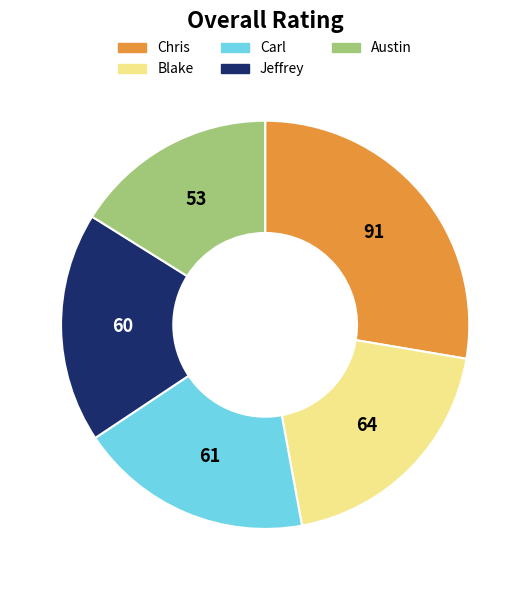

Which category has the smallest portion of the pie?

Austin